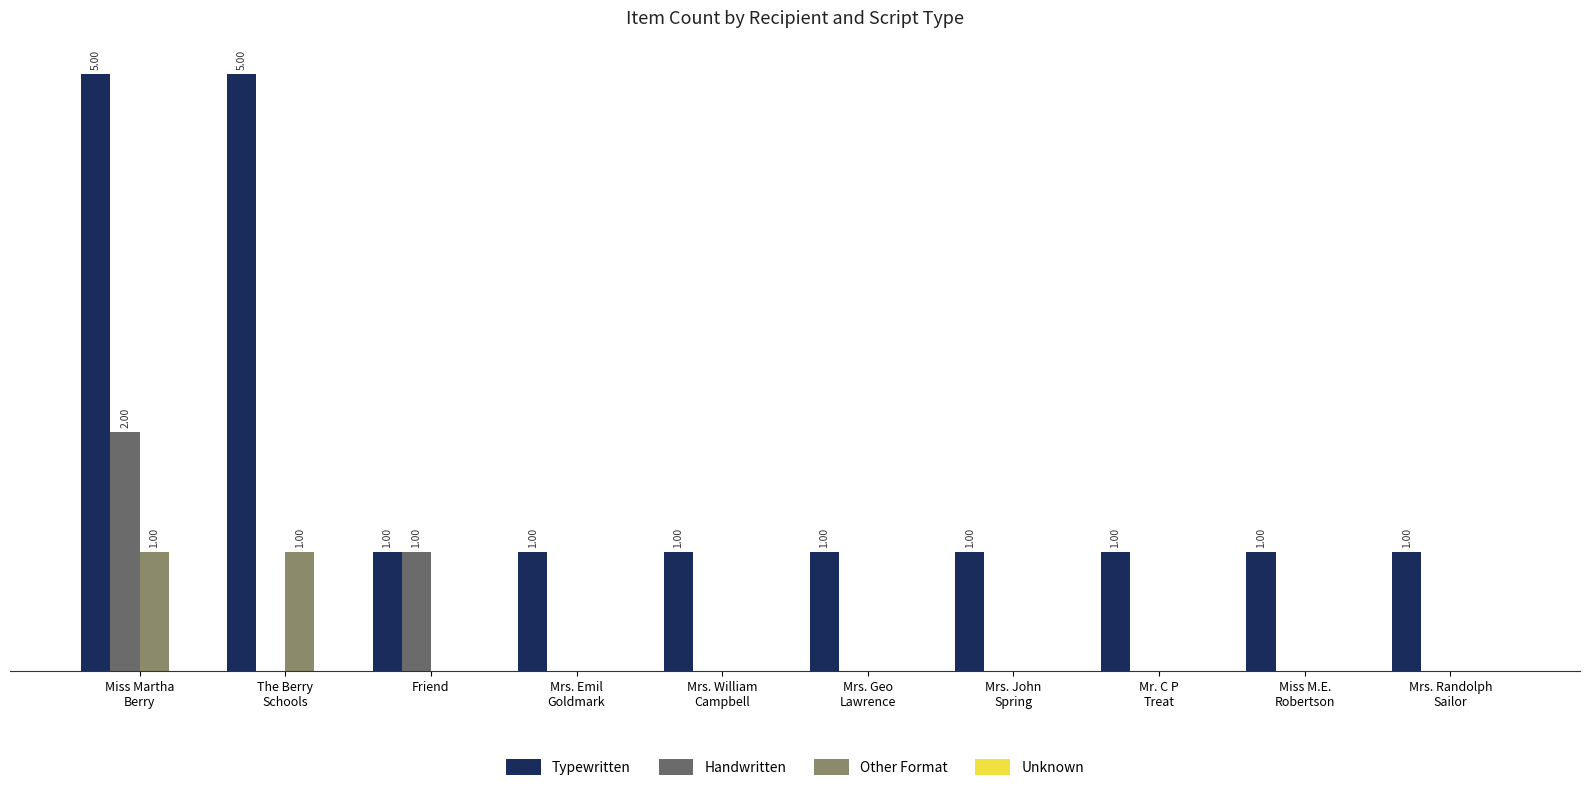

How many values in Other Format are above zero?

2